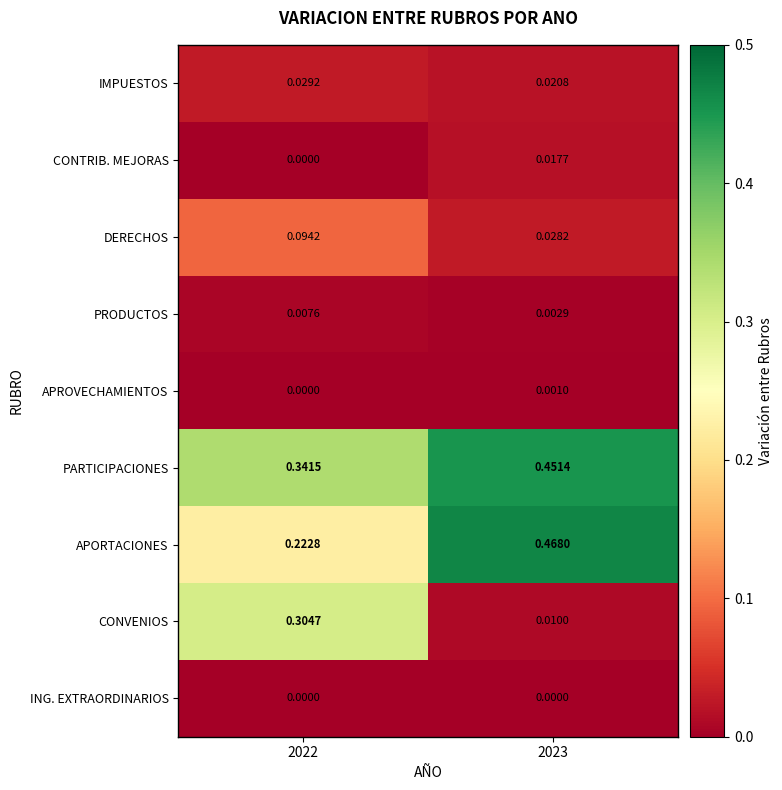

Is the value of ING. EXTRAORDINARIOS at 2022 greater than the value of CONTRIB. MEJORAS at 2023?

No